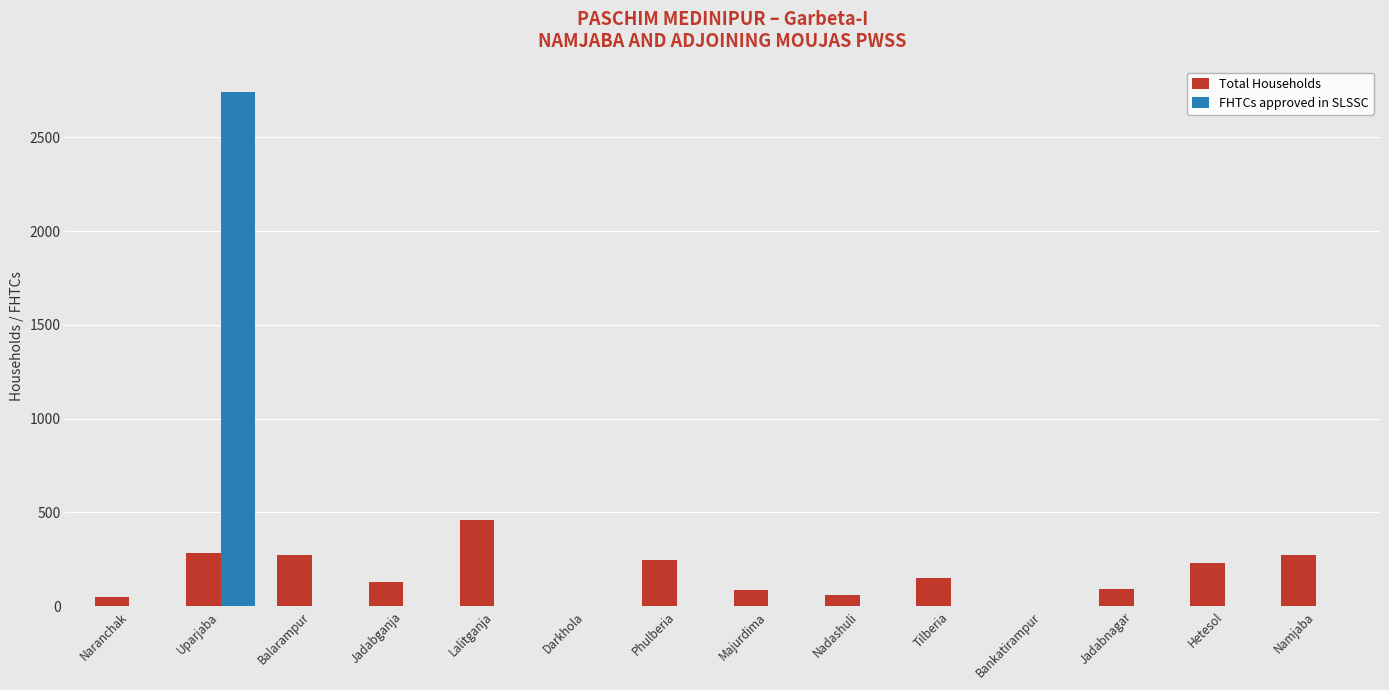

What is the sum of all FHTCs approved in SLSSC values?

2741